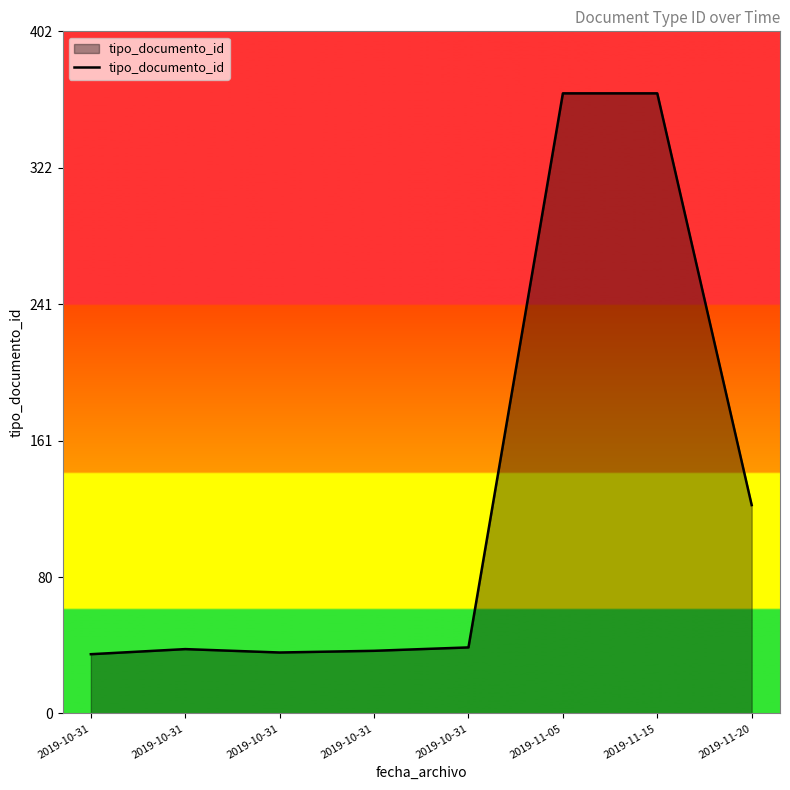

True or false: the data has more than 1 interior local peaks.

False